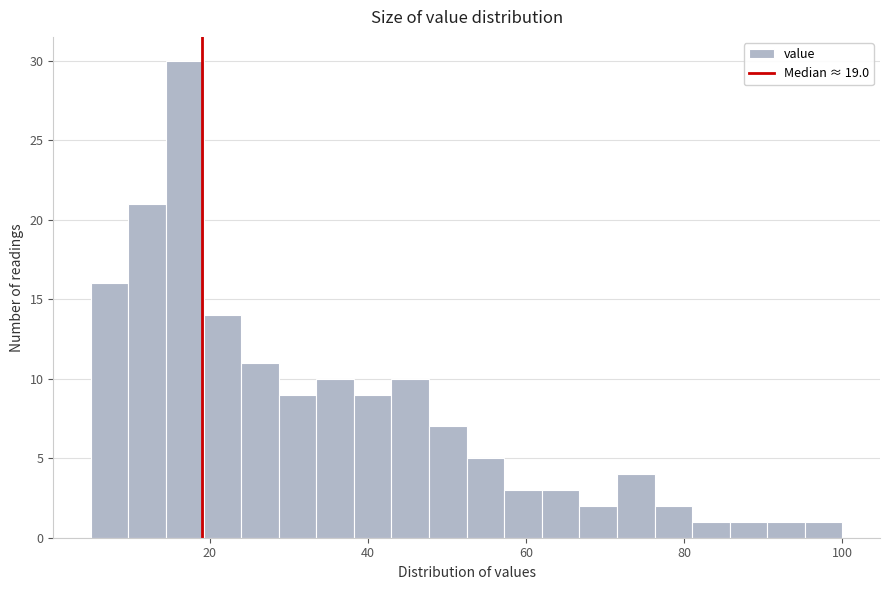

Around what value on the x-axis is the tallest bar? Give the approximate position of its centre, as read against the axis.

16